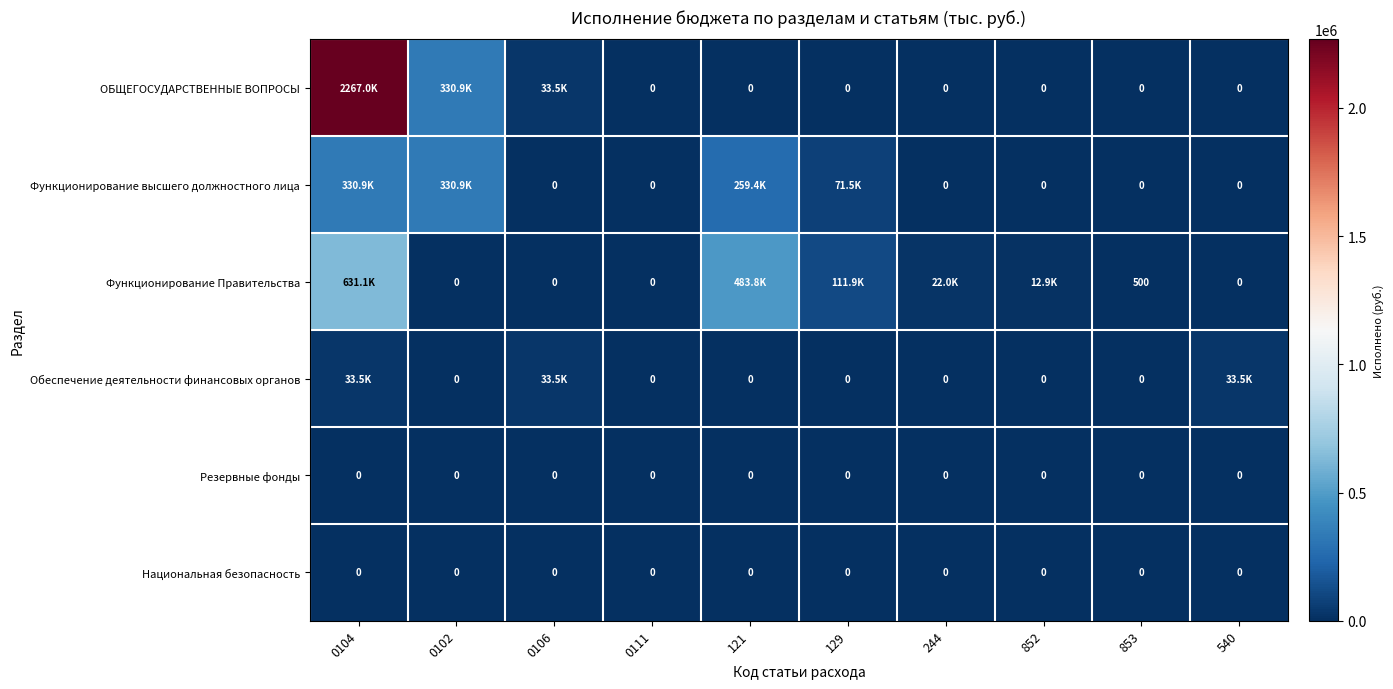

Is it true that Функционирование высшего должностного лица equals 29662.3 at 129?

False